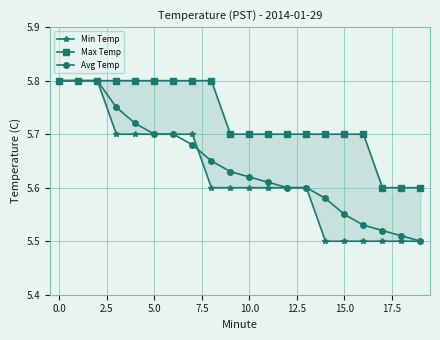

How many Avg Temp values are between 5 and 6?

20